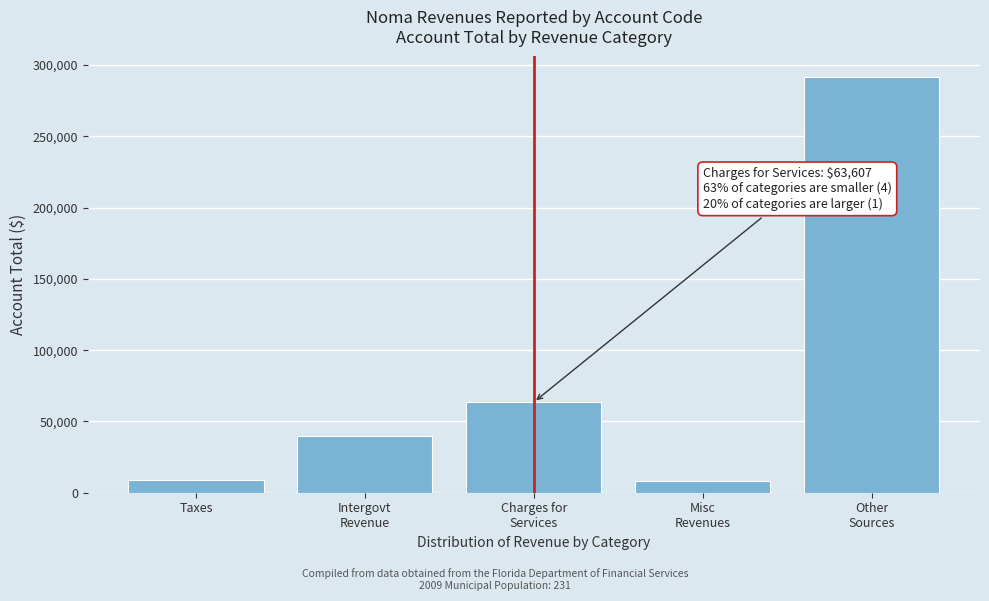

What is the difference between the second highest and minimum values?

55292